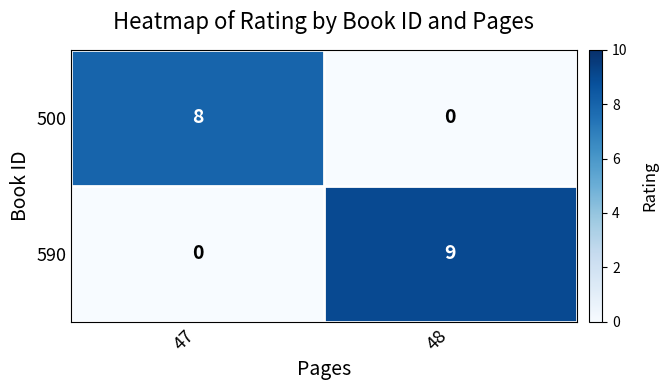

At which label is 590 closest to 4?

47